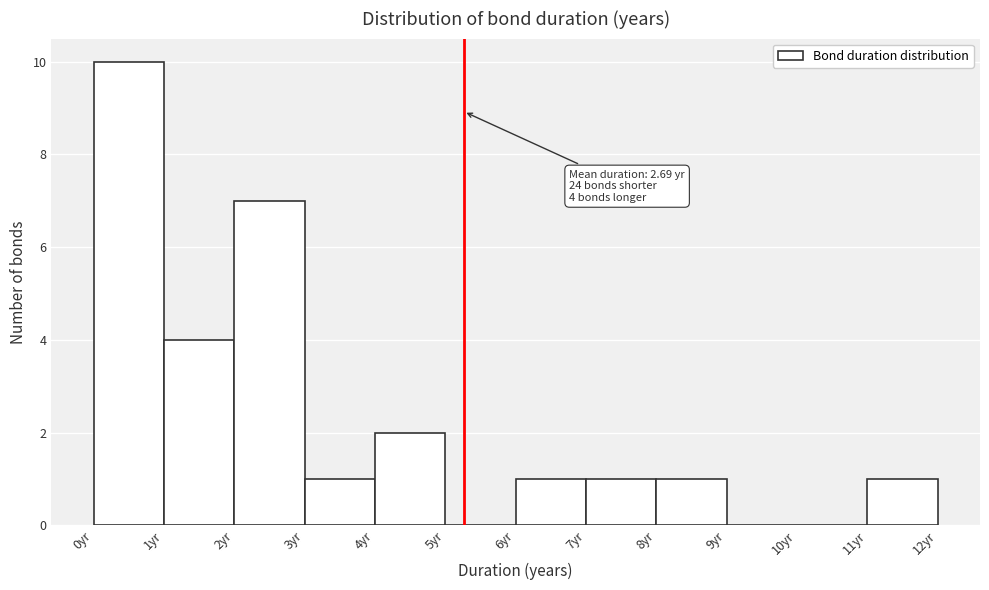

Over which range of the x-axis is the bar tallest?

0 to 1